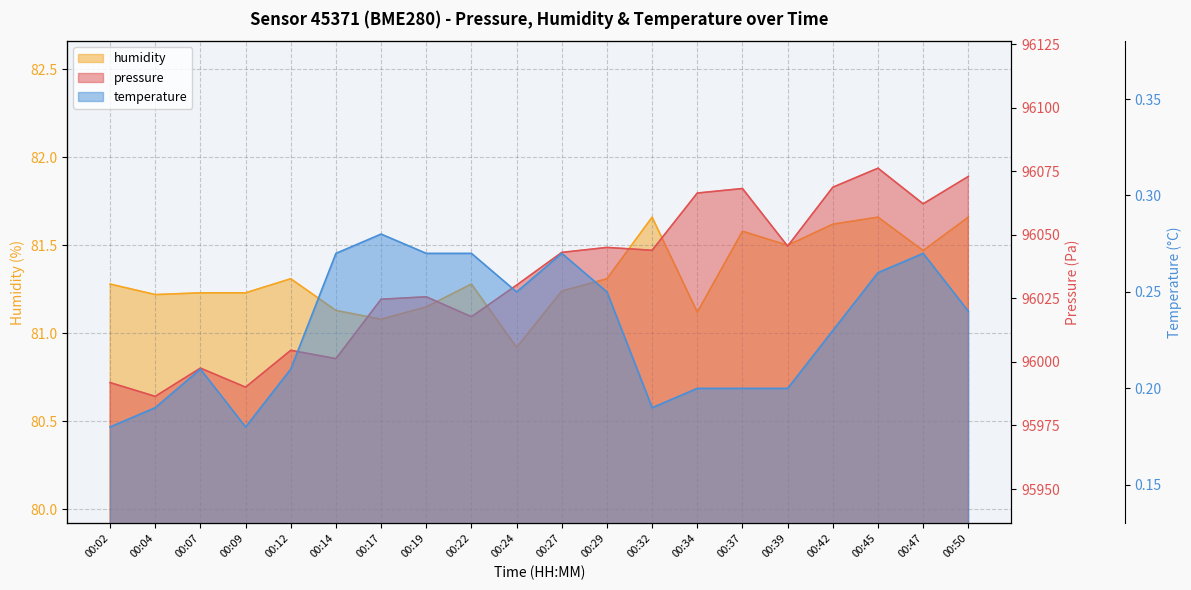

What is the label of the 18th point from the right?

2023-10-09T00:07:13